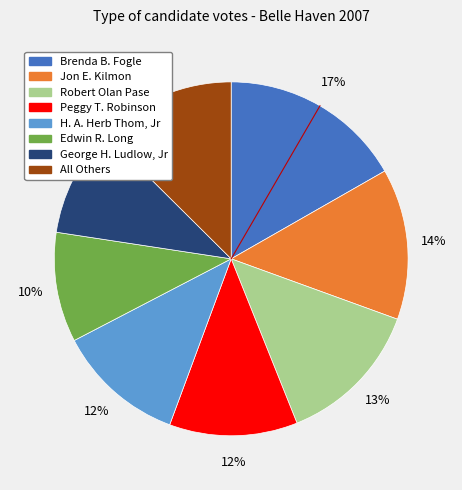

To the nearest percent, what is the difference between the largest and smallest slice percentages?

7%